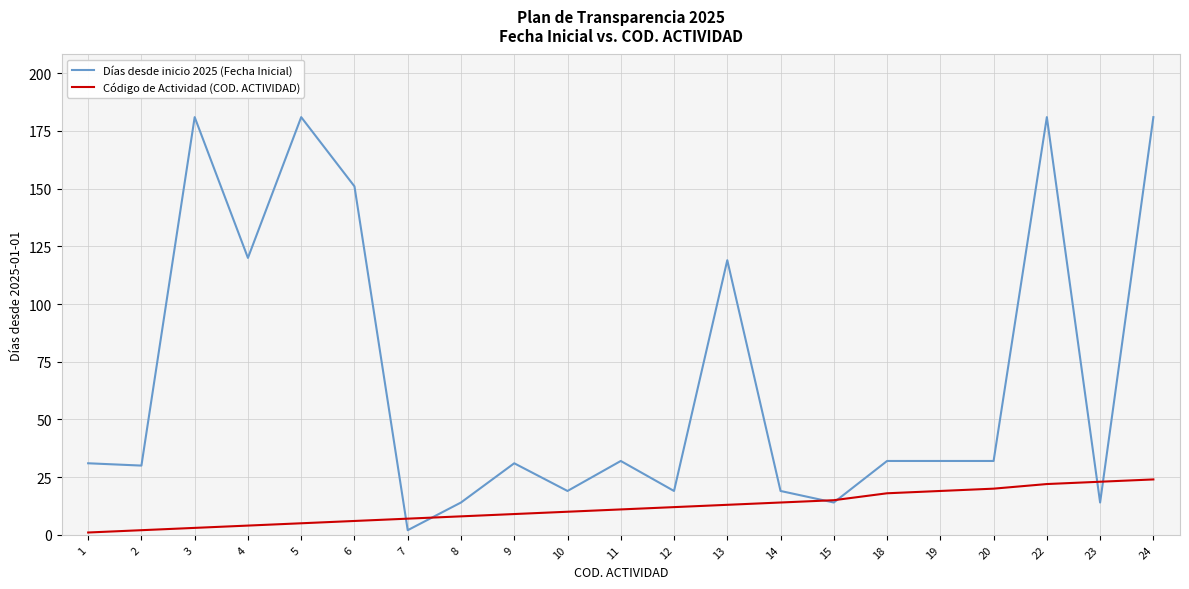

What is the difference between the highest and lowest values at 22?

159